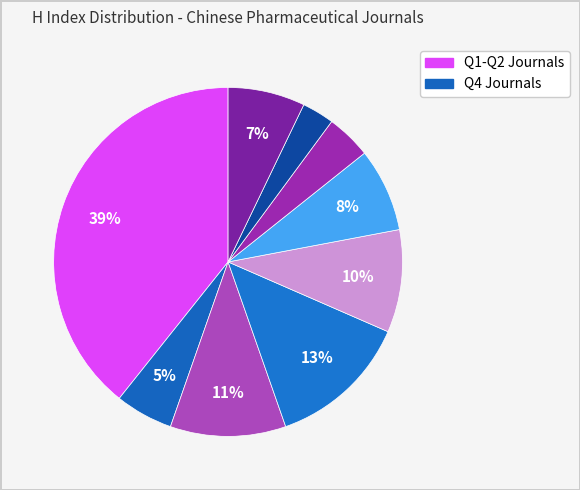

How many segments does this pie chart have?

9